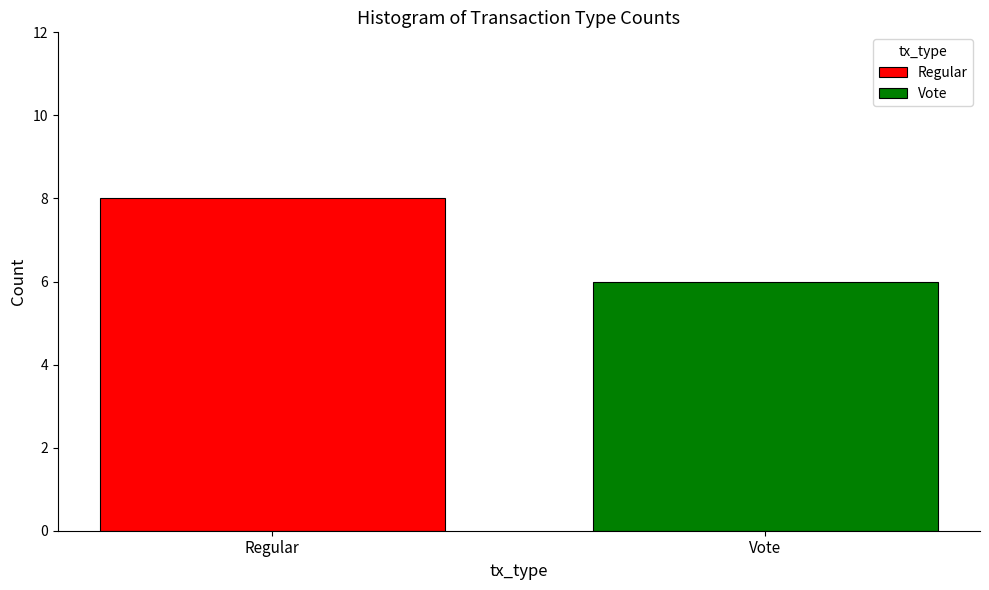

List the series in order of their overall mean, lowest first.

Vote, Regular